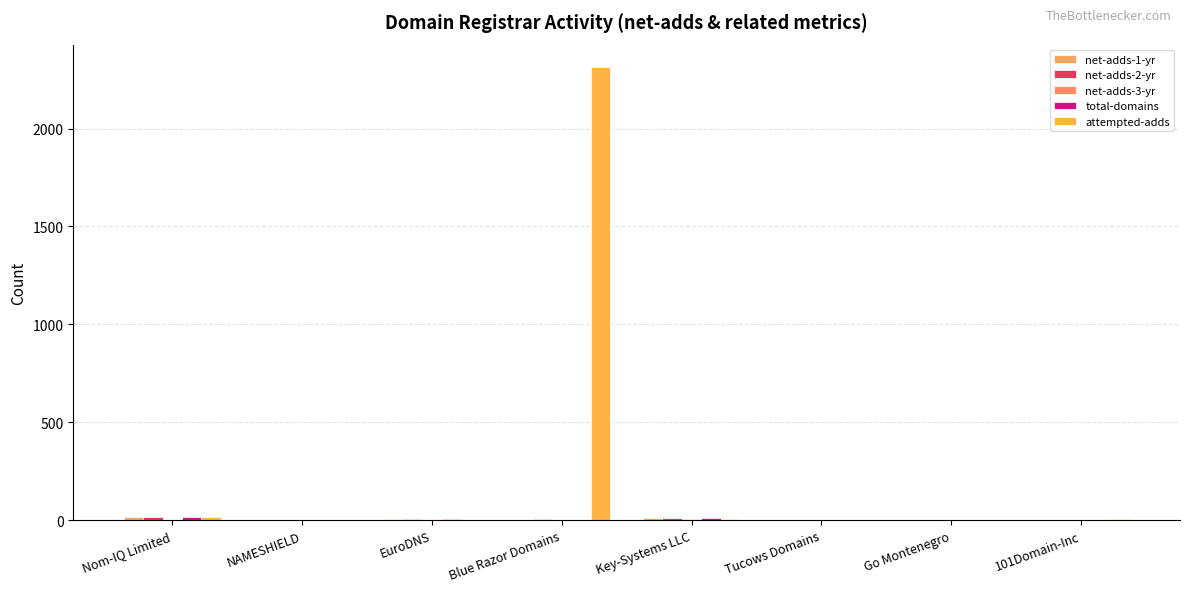

How many groups of bars are there?

8